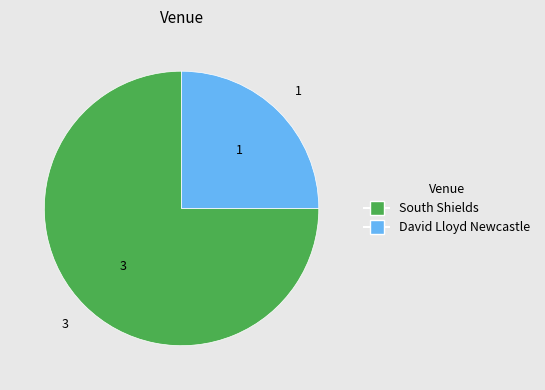

Is there a majority slice in this chart?

Yes